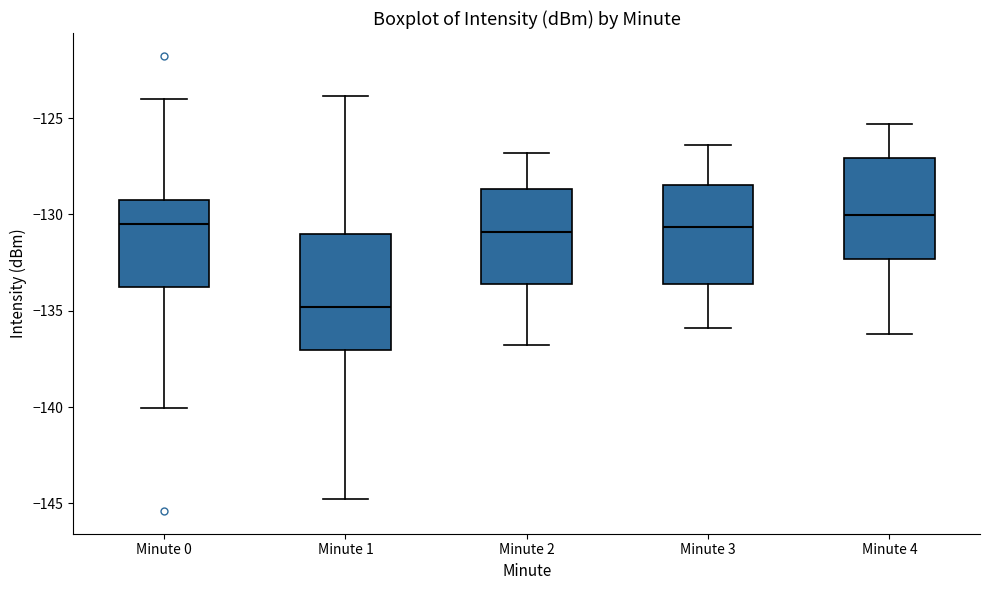

Reading left to right, read every box against the y-axis: the position of its median line, the range the box covers, and the ends of its whiskers. The values are not printed on the chart, so give them approximately, as read against the axis.

Minute 0: median -130.5, box -134.0 to -129.0, whiskers -140.0 to -124.0
Minute 1: median -135.0, box -137.0 to -131.0, whiskers -145.0 to -124.0
Minute 2: median -131.0, box -133.5 to -128.5, whiskers -137.0 to -127.0
Minute 3: median -130.5, box -133.5 to -128.5, whiskers -136.0 to -126.5
Minute 4: median -130.0, box -132.5 to -127.0, whiskers -136.0 to -125.5